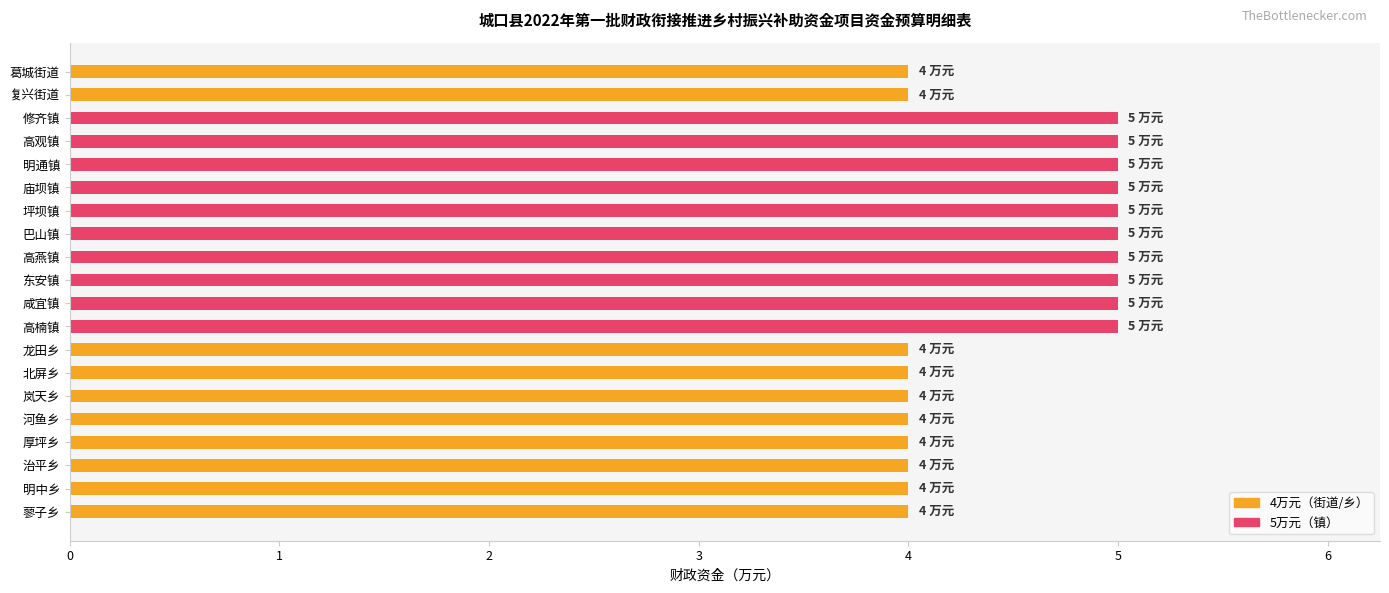

What is the maximum value shown in the chart?

5